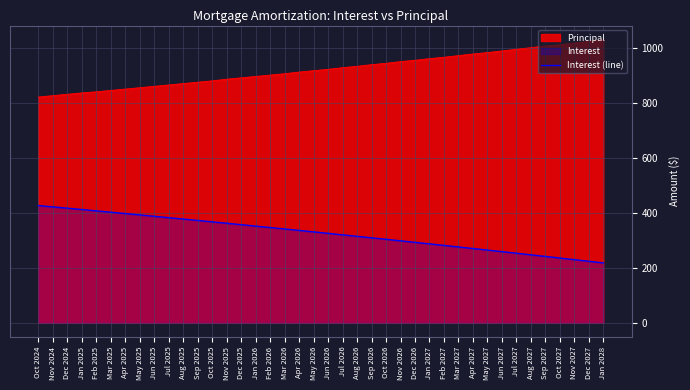

Approximately how many times larger is the value at Oct 2024 compared to Dec 2025?

1.2